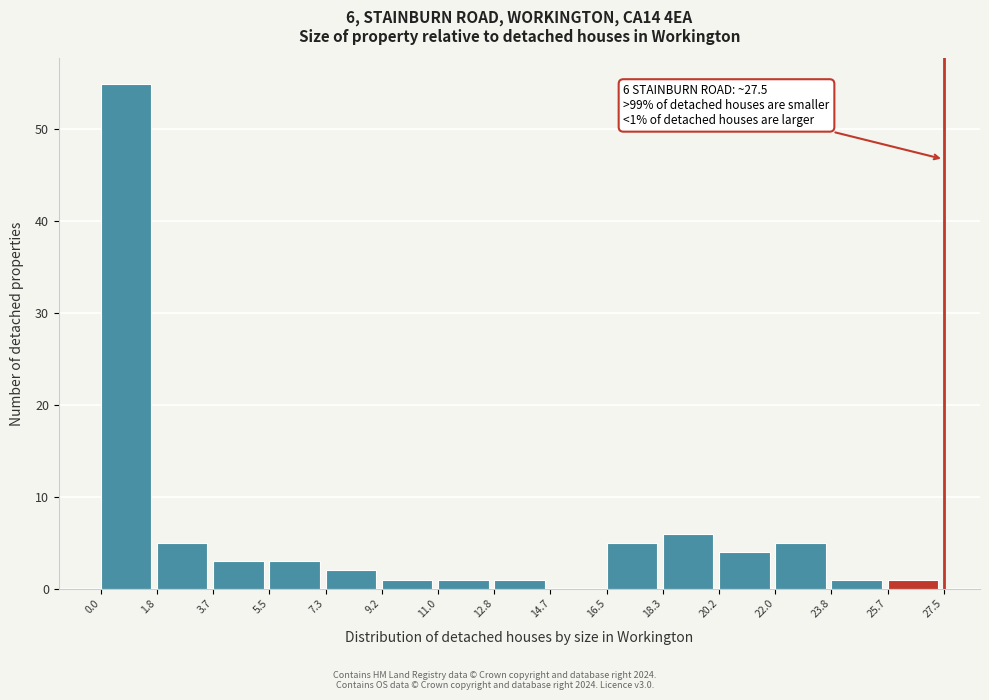

Which range on the x-axis has the tallest bar?

0.0 to 1.8